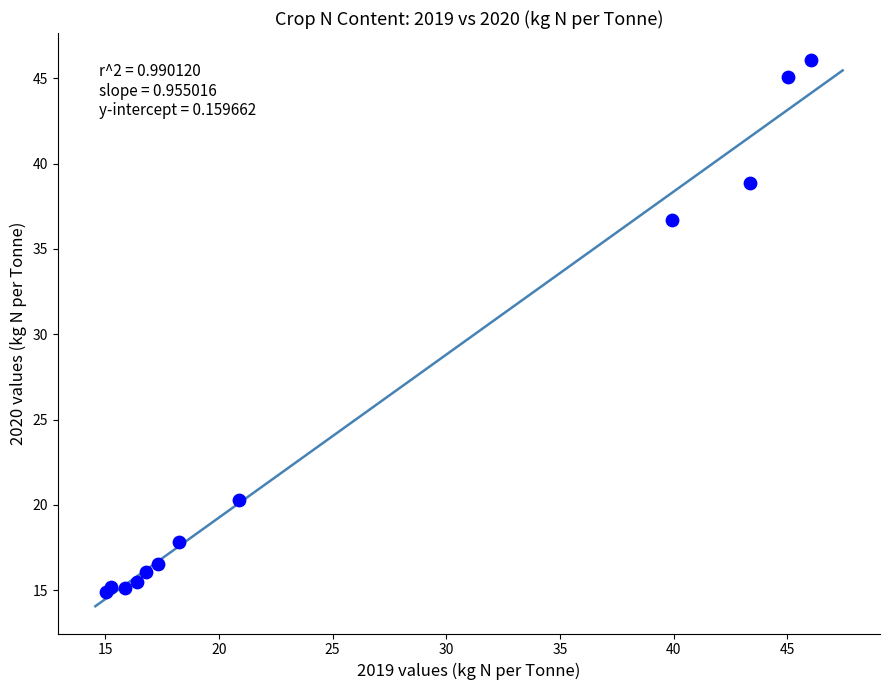

What Y value in the scatter plot is closest to 30?

36.7